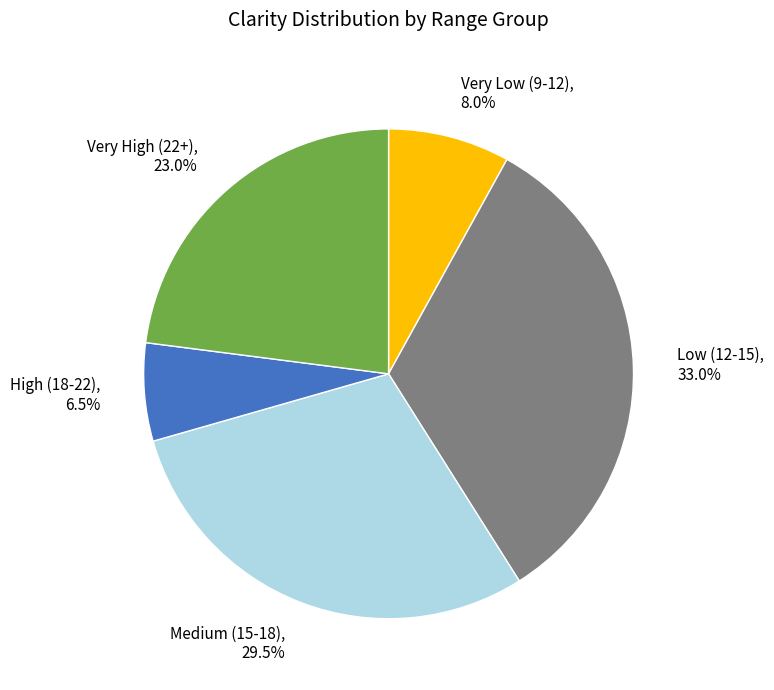

What is the total percentage of High (18-22) and Very Low (9-12)?

14.5%